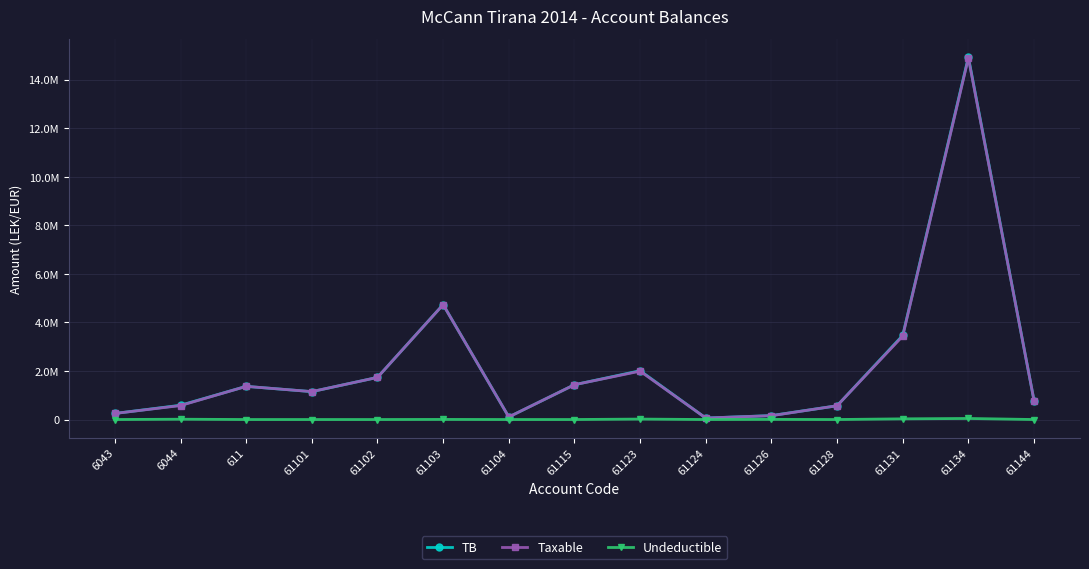

What are all the series names shown in the legend?

TB, Taxable, Undeductible